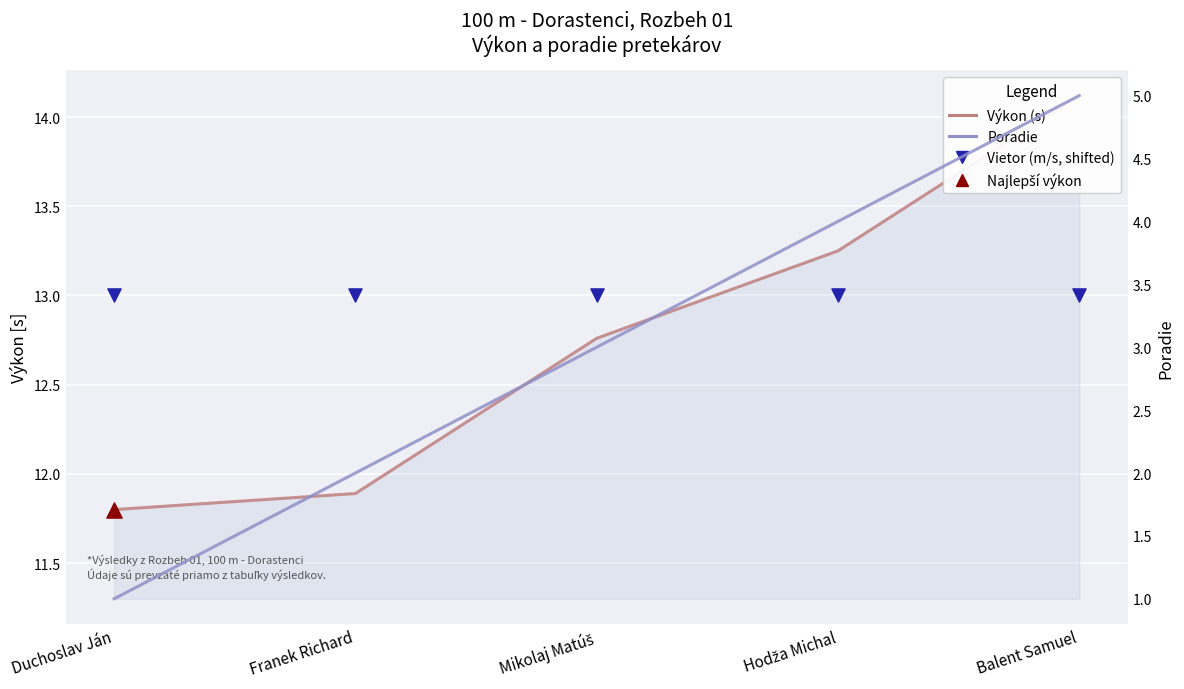

Which series reaches the minimum Y coordinate?

Poradie